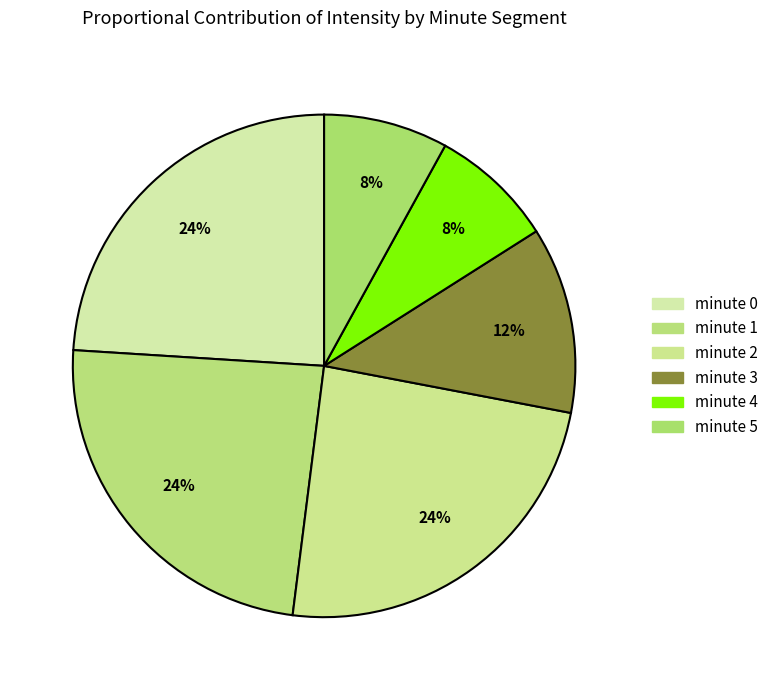

Count the number of slices in the pie.

6